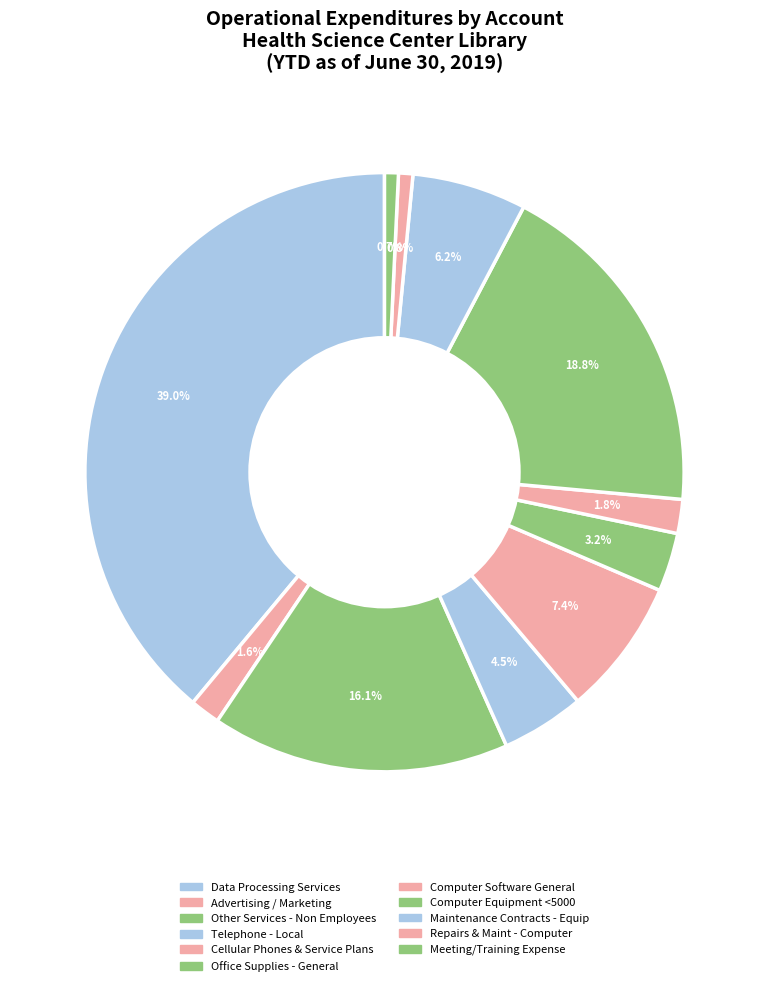

Count the number of slices in the pie.

11